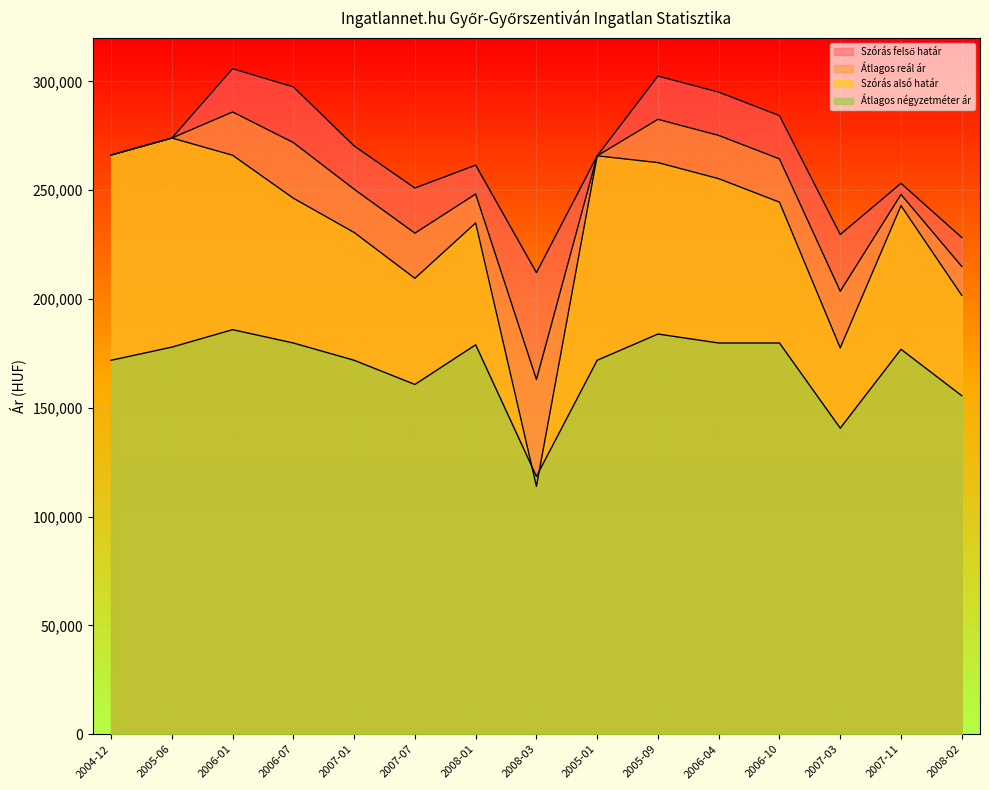

True or false: Átlagos négyzetméter ár has a value of 179803 at 2006-10.

True